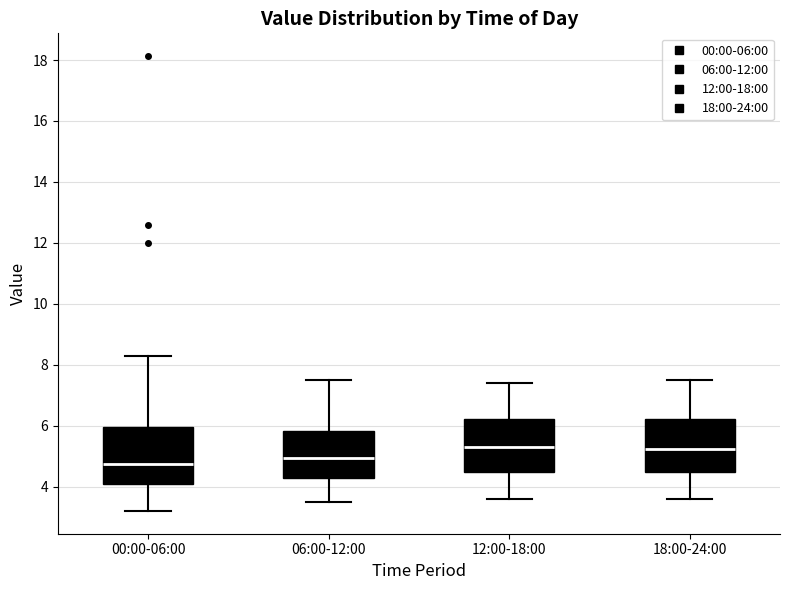

Where is the upper edge of the box for 06:00-12:00 on the y-axis? The values are not printed on the chart, so give them approximately, as read against the axis.

5.8